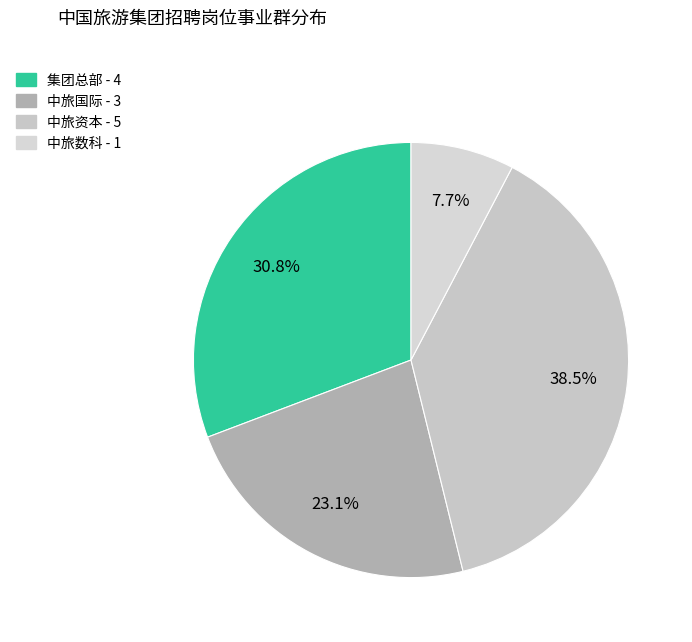

Is 中旅数科 the majority of the pie?

No